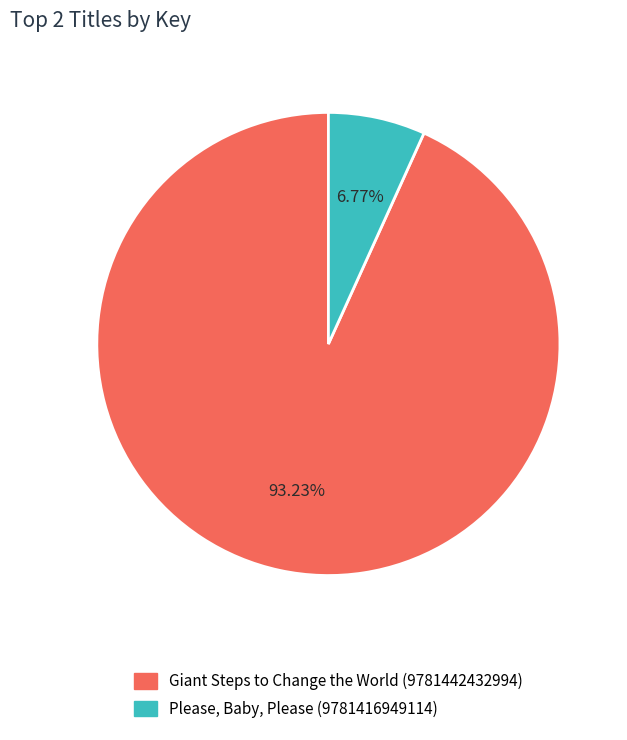

Which slice is the largest?

Giant Steps to Change the World (9781442432994)